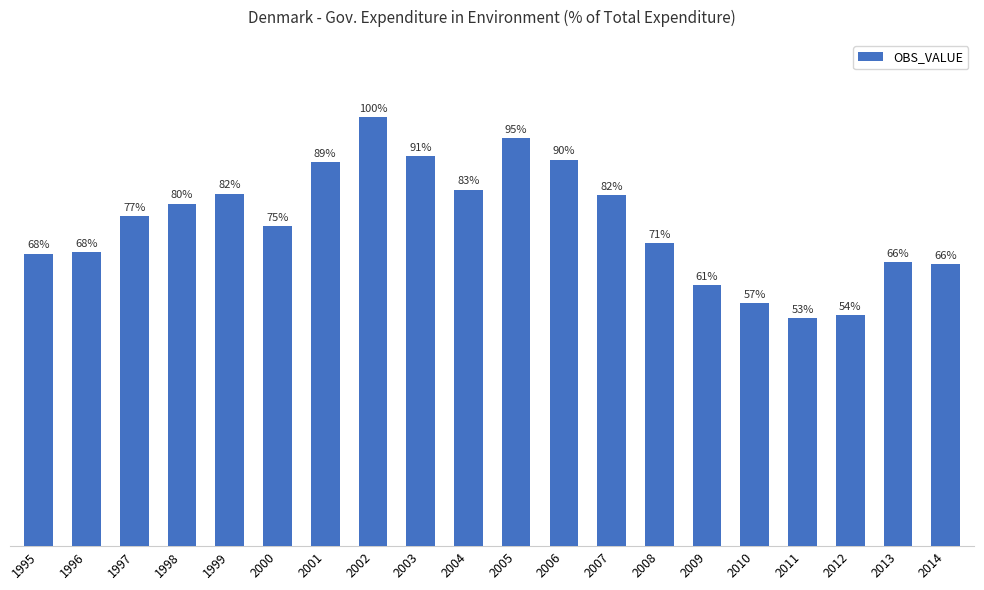

What is the difference between the maximum and minimum values?

0.6